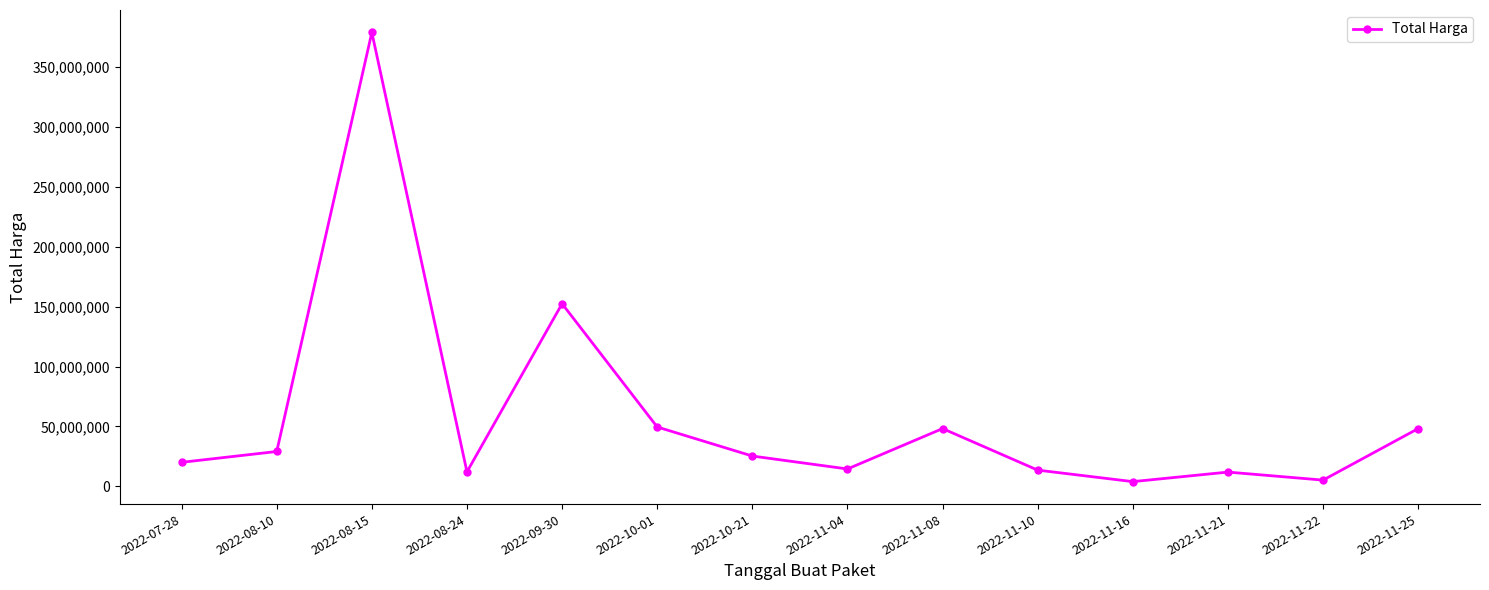

Where is the first local maximum?

2022-08-15